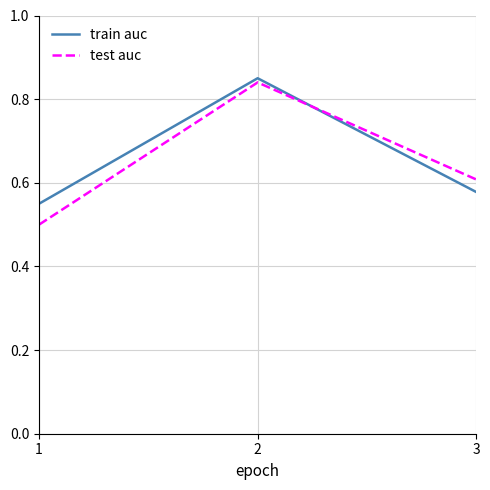

Which label corresponds to the smallest value in the chart?

1